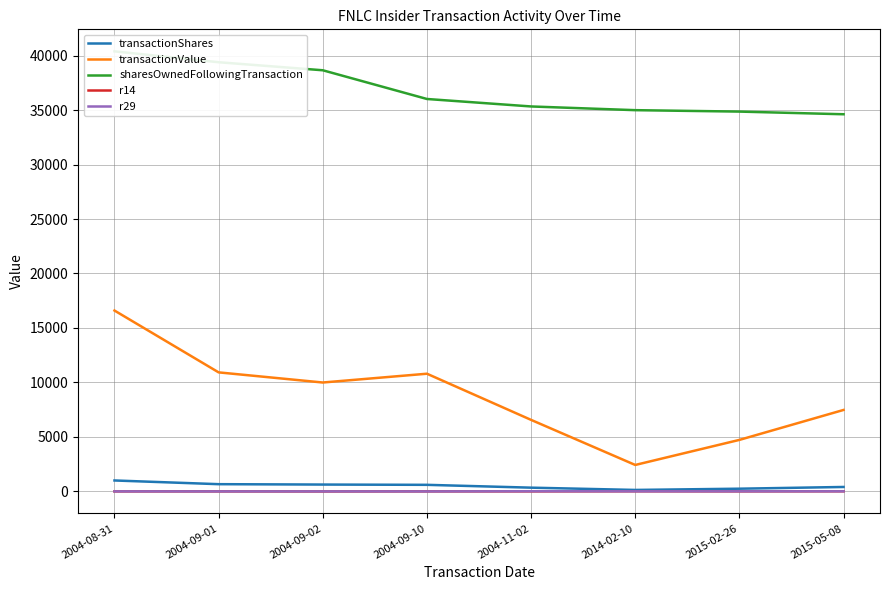

List the labels in order of r29 value, smallest first.

2004-09-10, 2004-09-01, 2004-09-02, 2004-08-31, 2015-02-26, 2014-02-10, 2015-05-08, 2004-11-02